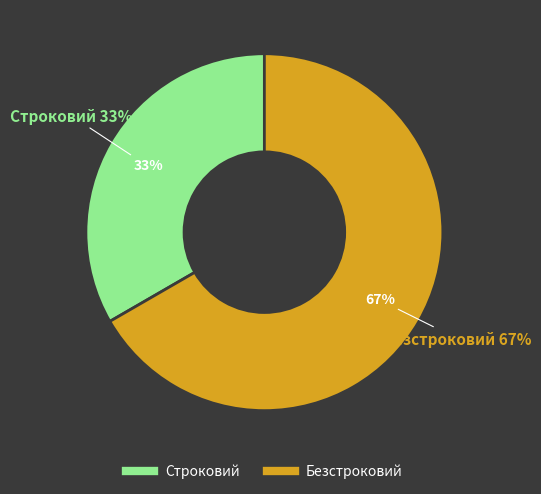

What is the total percentage of Безстроковий and Строковий?

100.0%